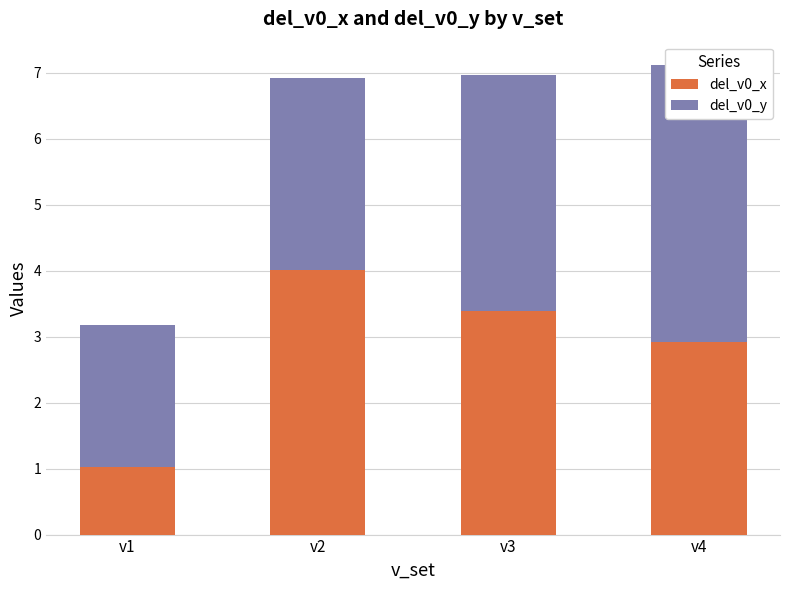

What is the value of the del_v0_y bar at the 2nd from the left?

2.9